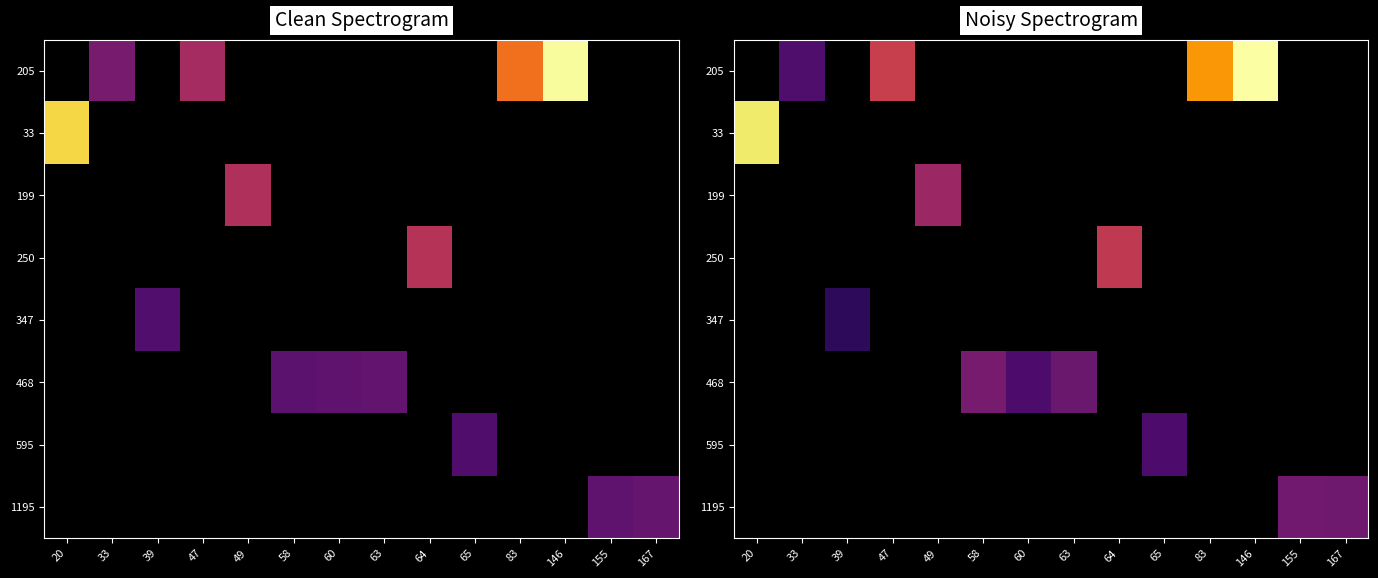

Is the value of 468 at 33 greater than the value of 250 at 58?

No